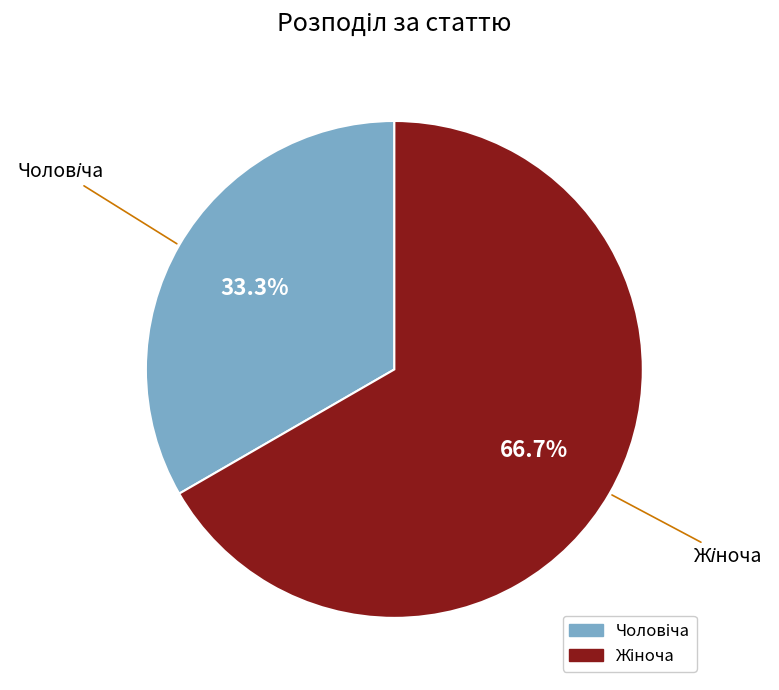

Is there a majority slice in this chart?

Yes